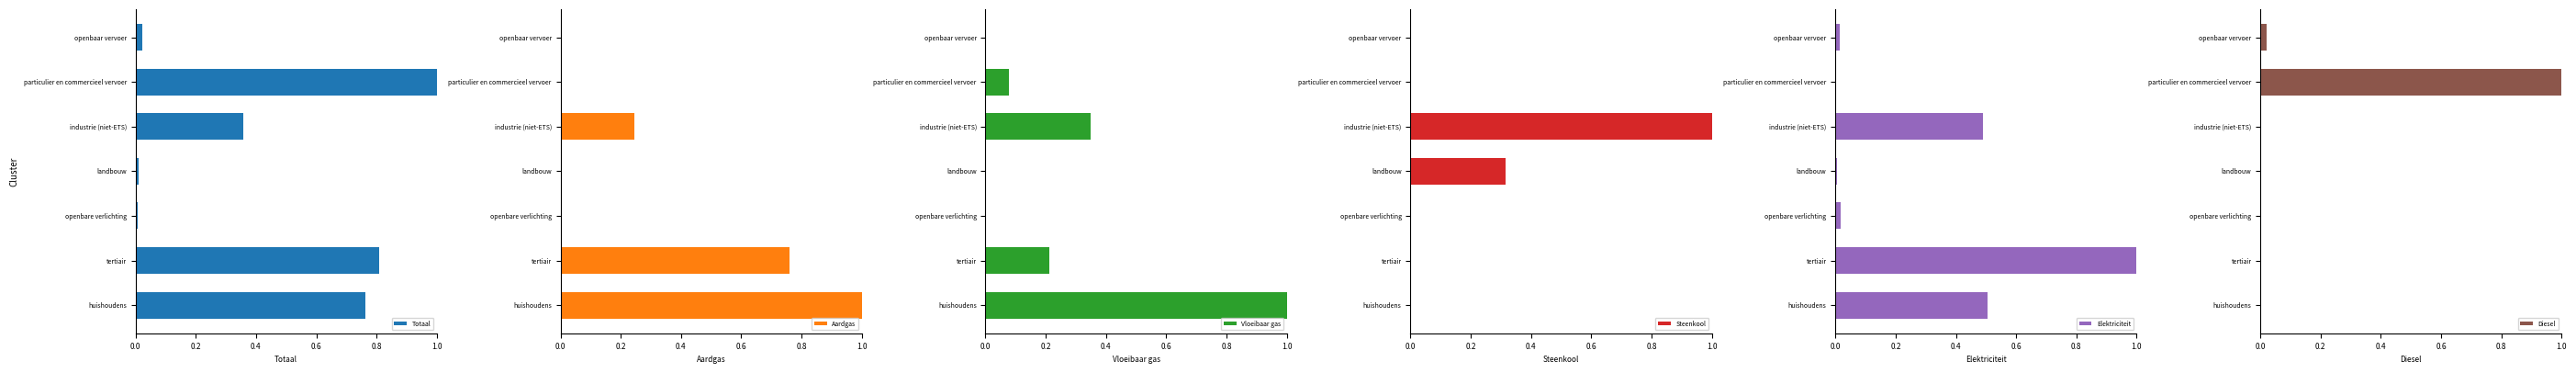

Is it true that Totaal equals 1.1 at tertiair?

False